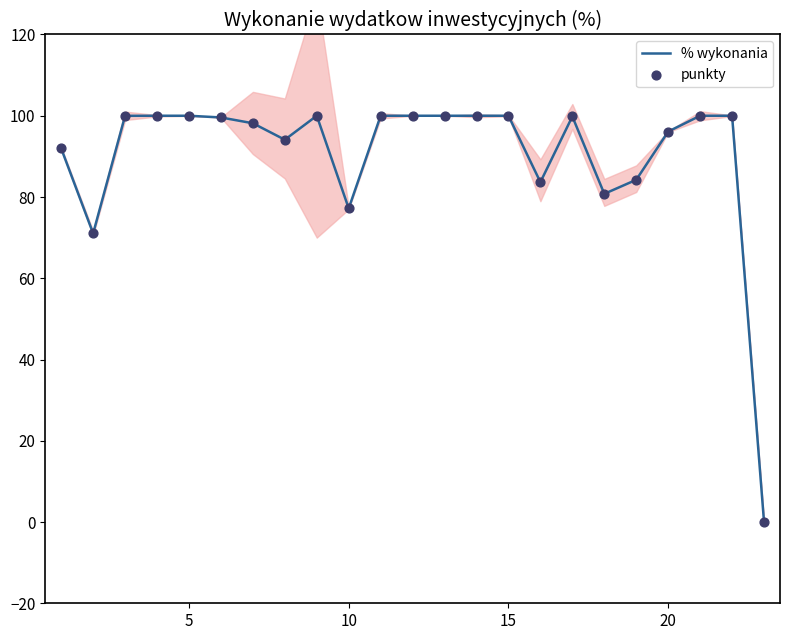

Is it true that % wykonania equals 161.1 at 20?

False